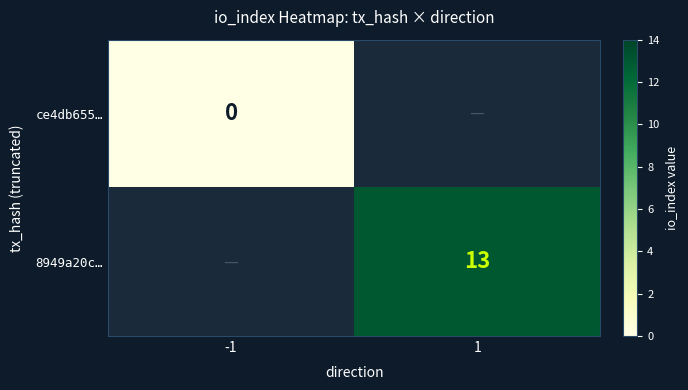

Is it true that 8949a20c… equals 22 at 1?

False